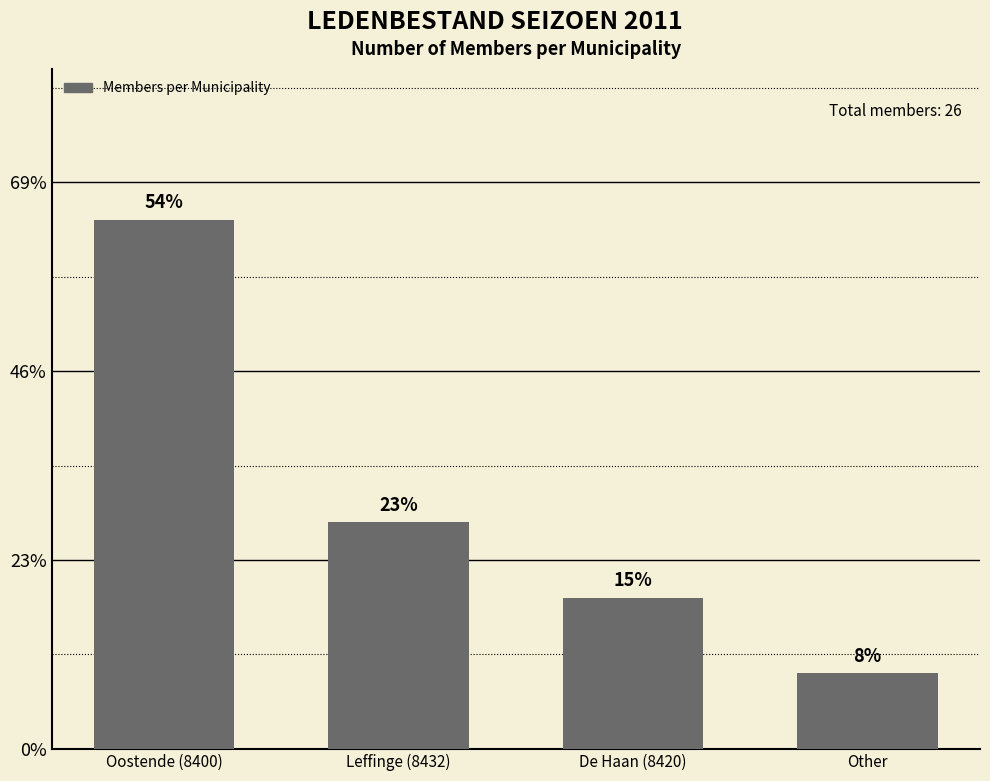

Which has a higher value, Leffinge (8432) or De Haan (8420)?

Leffinge (8432)